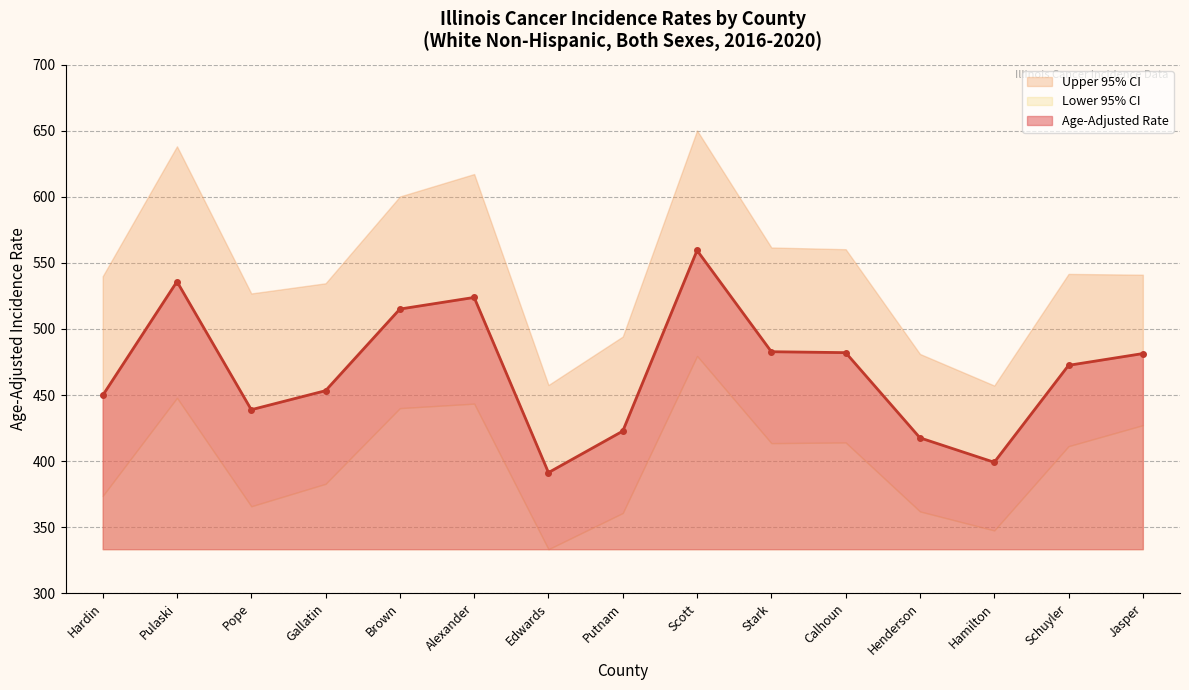

Which series has the largest total across all categories?

Upper 95% CI